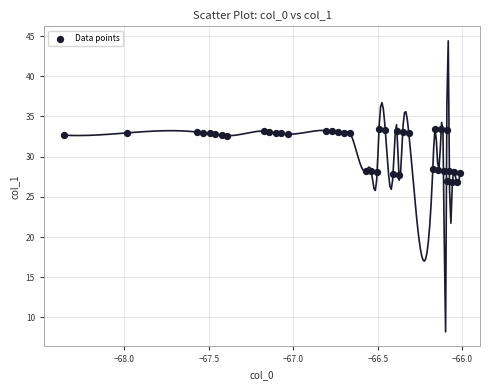

What is the range of Y values (max minus min)?

6.7